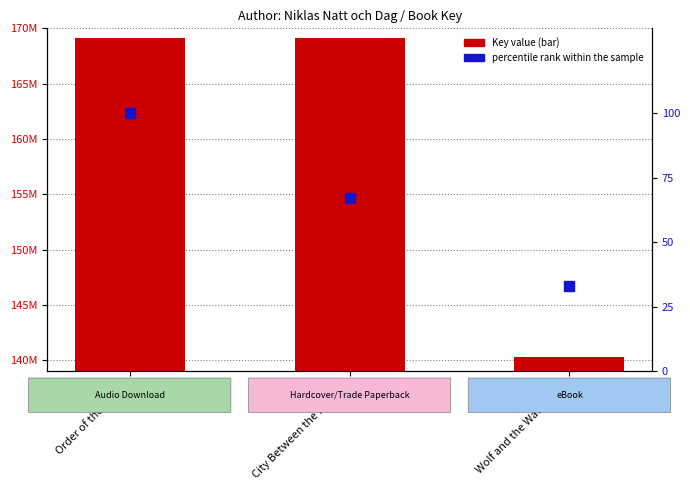

Is the value of Key (bar) at Order of the Furies greater than the value of percentile rank within the sample at Wolf and the Watchman?

Yes